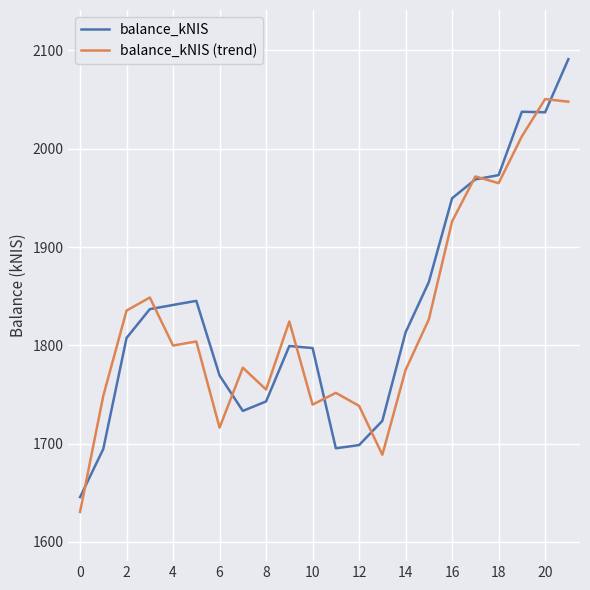

List the series in order of their overall mean, highest first.

balance_kNIS, balance_kNIS (trend)